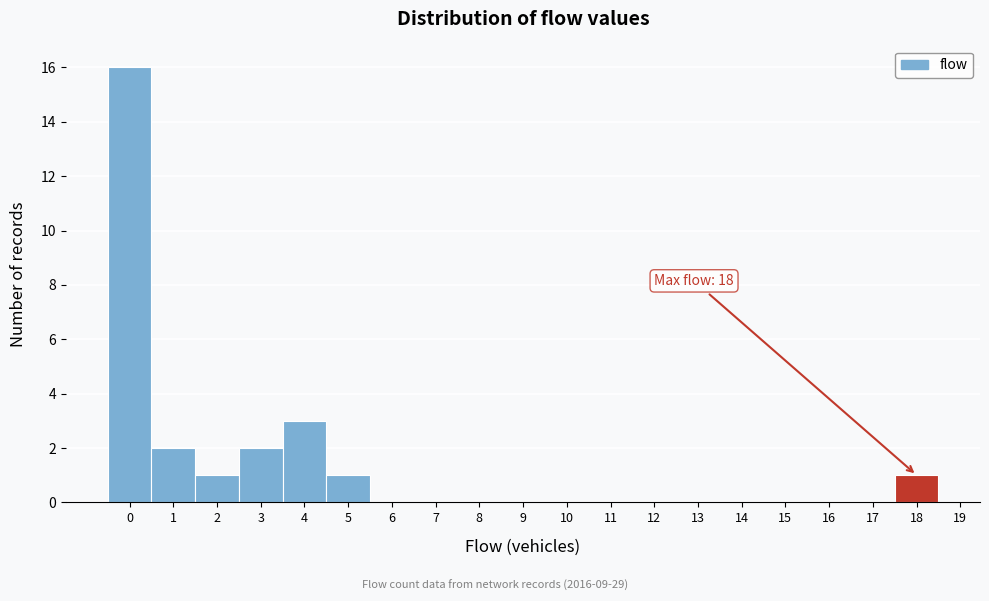

Over which range of the x-axis is the bar tallest?

-0.5 to 0.5